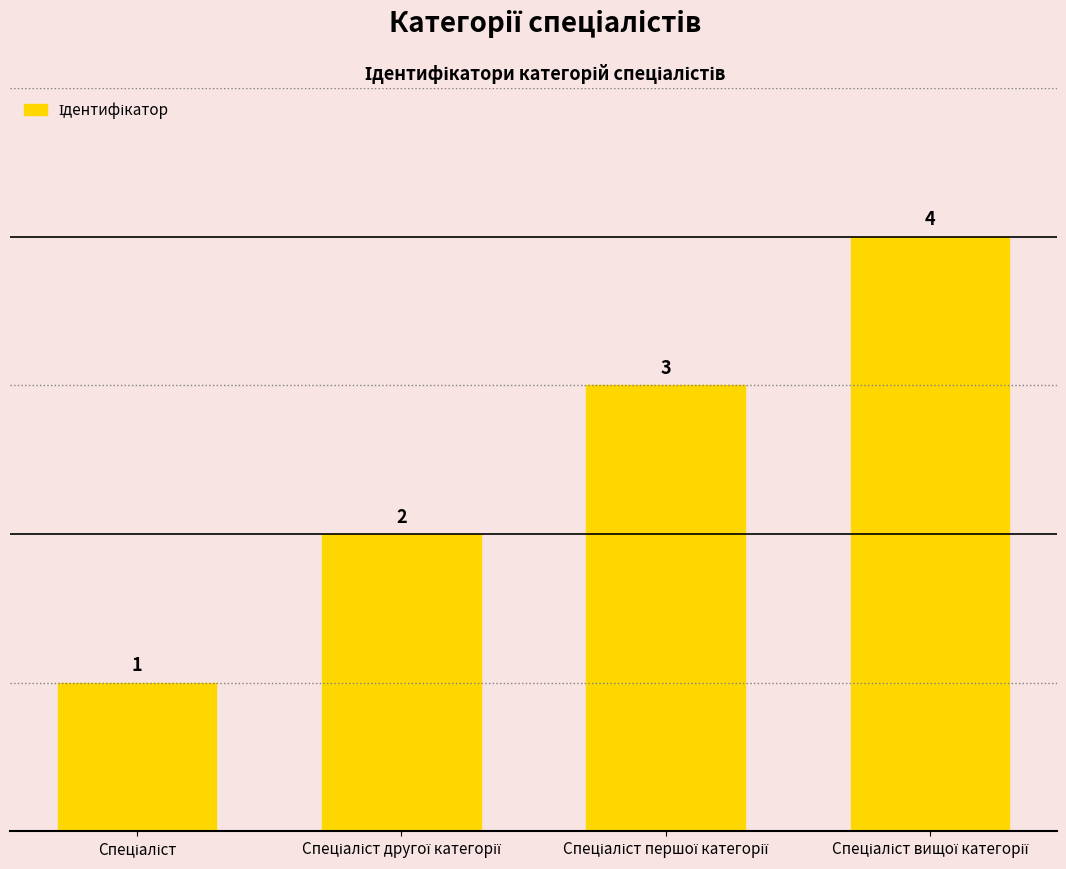

What is the difference between the maximum and minimum values?

3